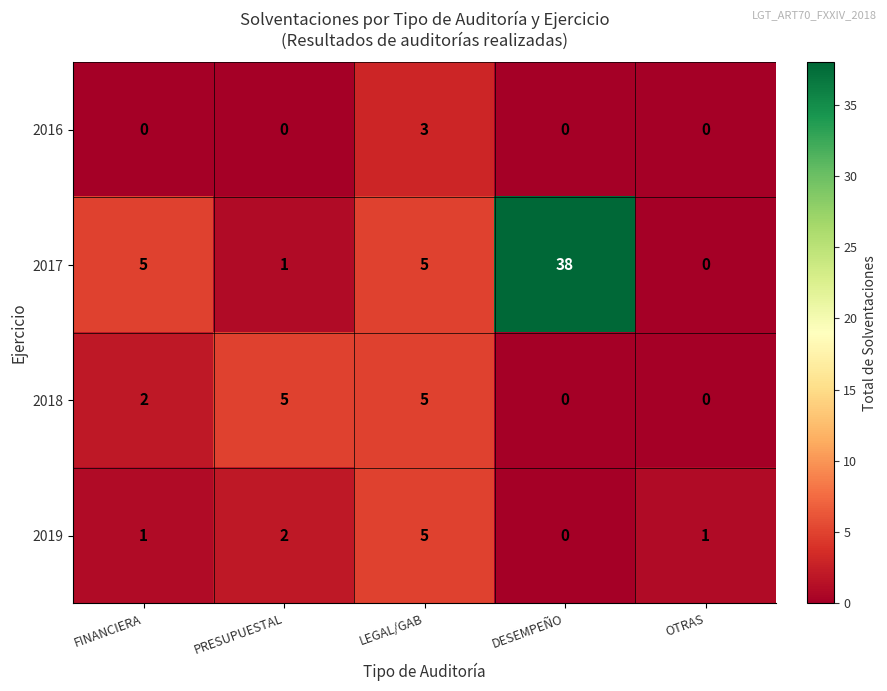

What is the difference between the 2016 values at LEGAL/GAB and PRESUPUESTAL?

3